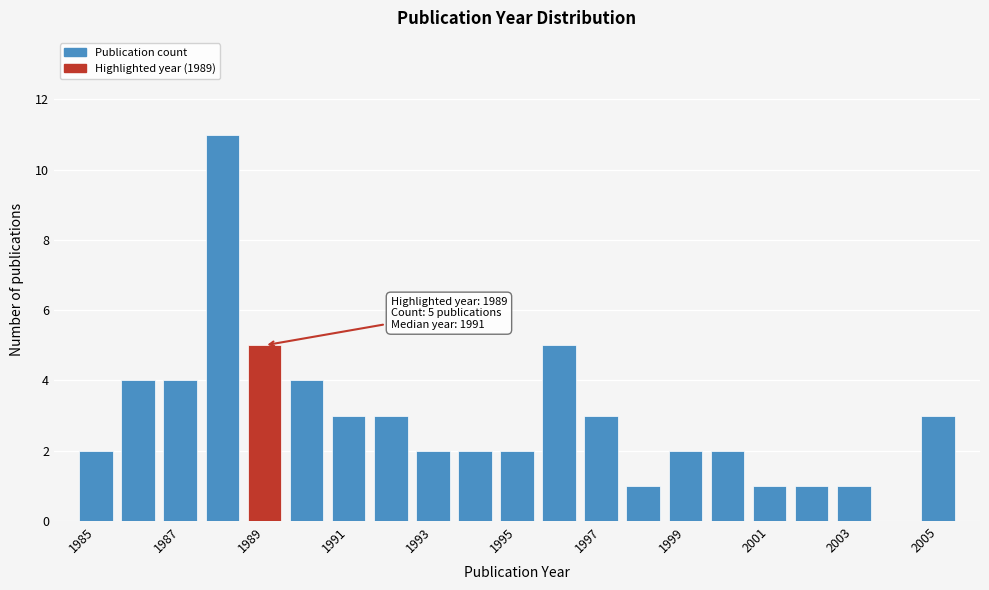

Over which range of the x-axis is the bar tallest?

1987.5 to 1988.5